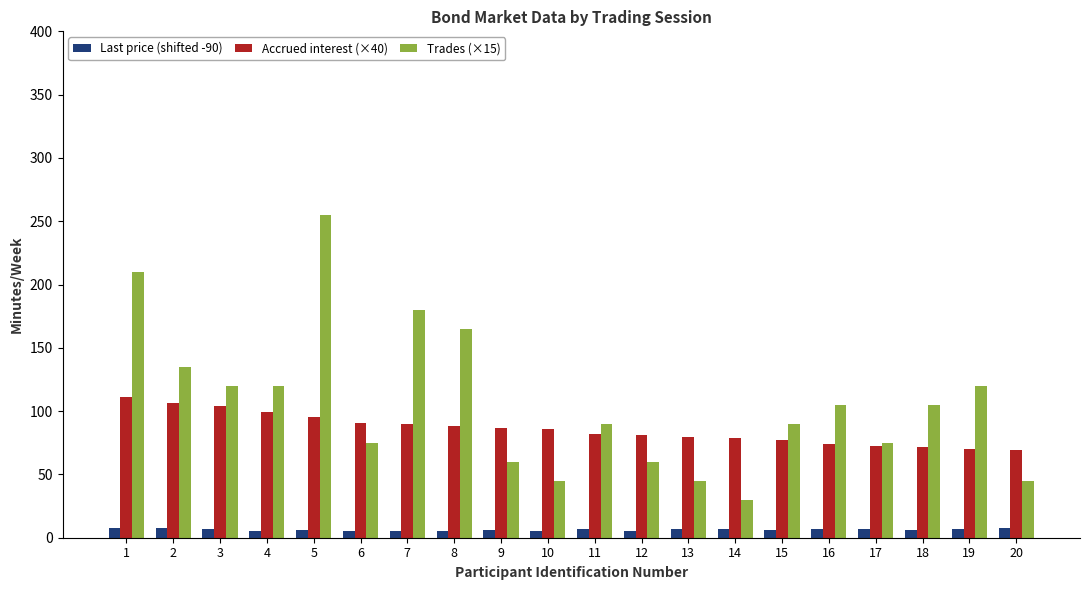

The value of Accrued interest (×40) at 5 is 139.6. True or false?

False